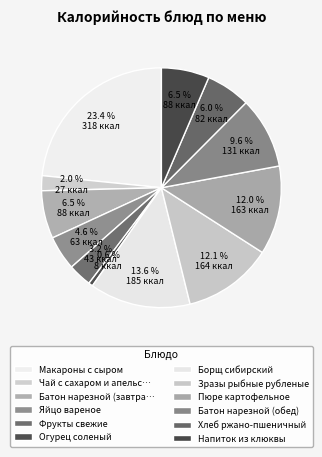

The Батон нарезной (обед) slice represents 10% of the pie. True or false?

True